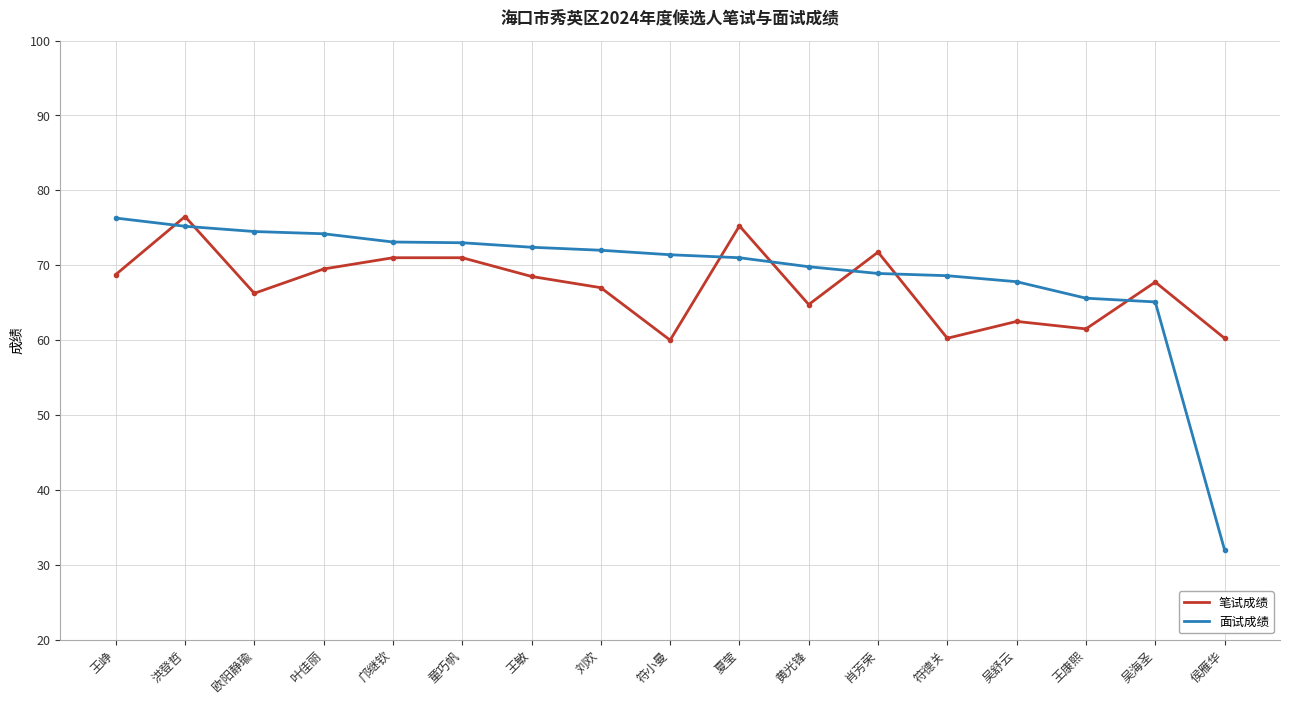

What is the maximum value for 面试成绩?

76.3